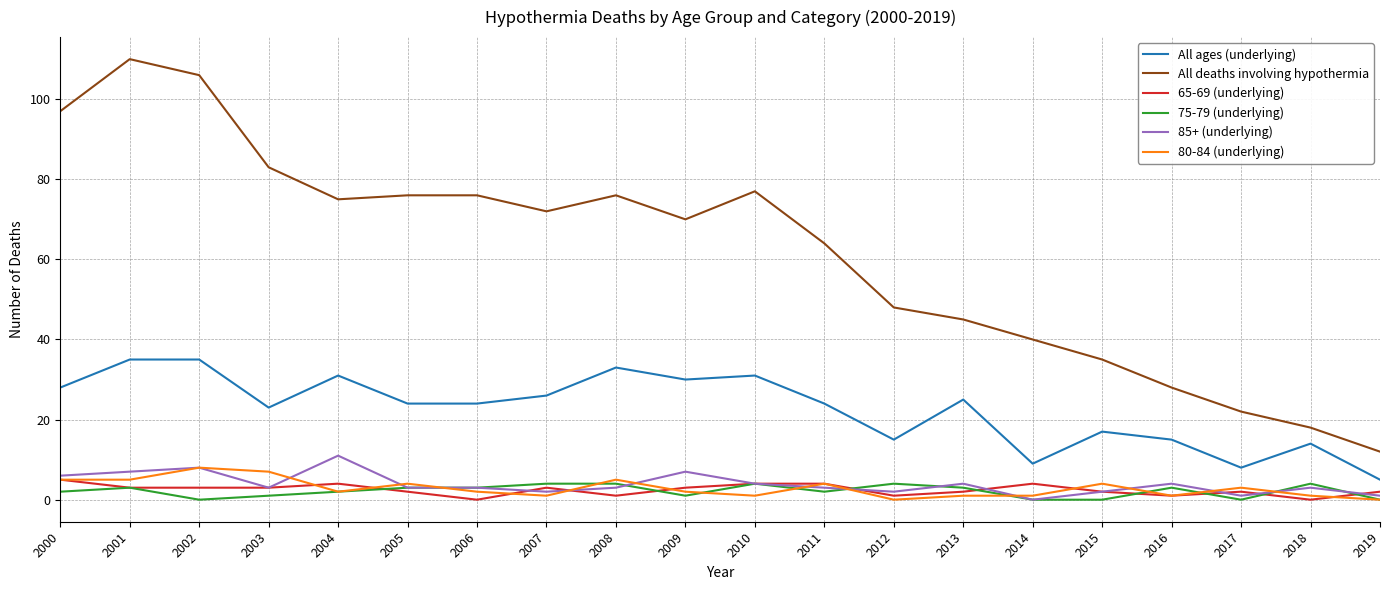

Reading right to left, extract all data points from this chart.

All ages (underlying): 2019=5	2018=14	2017=8	2016=15	2015=17	2014=9	2013=25	2012=15	2011=24	2010=31	2009=30	2008=33	2007=26	2006=24	2005=24	2004=31	2003=23	2002=35	2001=35	2000=28
All deaths involving hypothermia: 2019=12	2018=18	2017=22	2016=28	2015=35	2014=40	2013=45	2012=48	2011=64	2010=77	2009=70	2008=76	2007=72	2006=76	2005=76	2004=75	2003=83	2002=106	2001=110	2000=97
65-69 (underlying): 2019=2	2018=0	2017=2	2016=1	2015=2	2014=4	2013=2	2012=1	2011=4	2010=4	2009=3	2008=1	2007=3	2006=0	2005=2	2004=4	2003=3	2002=3	2001=3	2000=5
75-79 (underlying): 2019=0	2018=4	2017=0	2016=3	2015=0	2014=0	2013=3	2012=4	2011=2	2010=4	2009=1	2008=4	2007=4	2006=3	2005=3	2004=2	2003=1	2002=0	2001=3	2000=2
85+ (underlying): 2019=1	2018=3	2017=1	2016=4	2015=2	2014=0	2013=4	2012=2	2011=3	2010=4	2009=7	2008=3	2007=2	2006=3	2005=3	2004=11	2003=3	2002=8	2001=7	2000=6
80-84 (underlying): 2019=0	2018=1	2017=3	2016=1	2015=4	2014=1	2013=1	2012=0	2011=4	2010=1	2009=2	2008=5	2007=1	2006=2	2005=4	2004=2	2003=7	2002=8	2001=5	2000=5